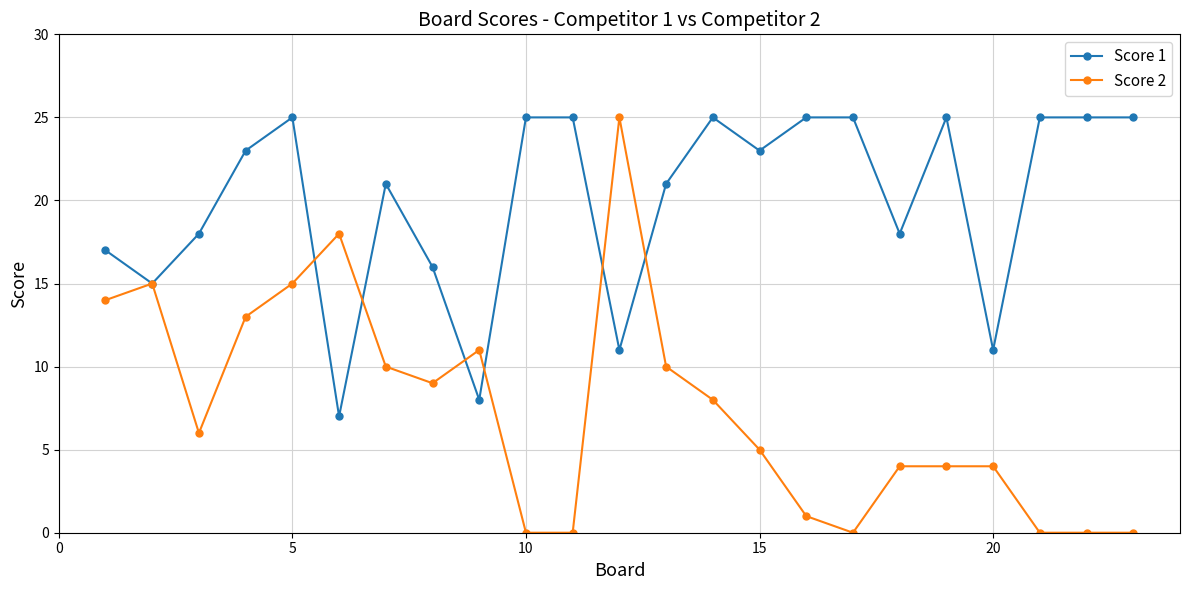

True or false: Score 2 has more than 2 interior local peaks.

True